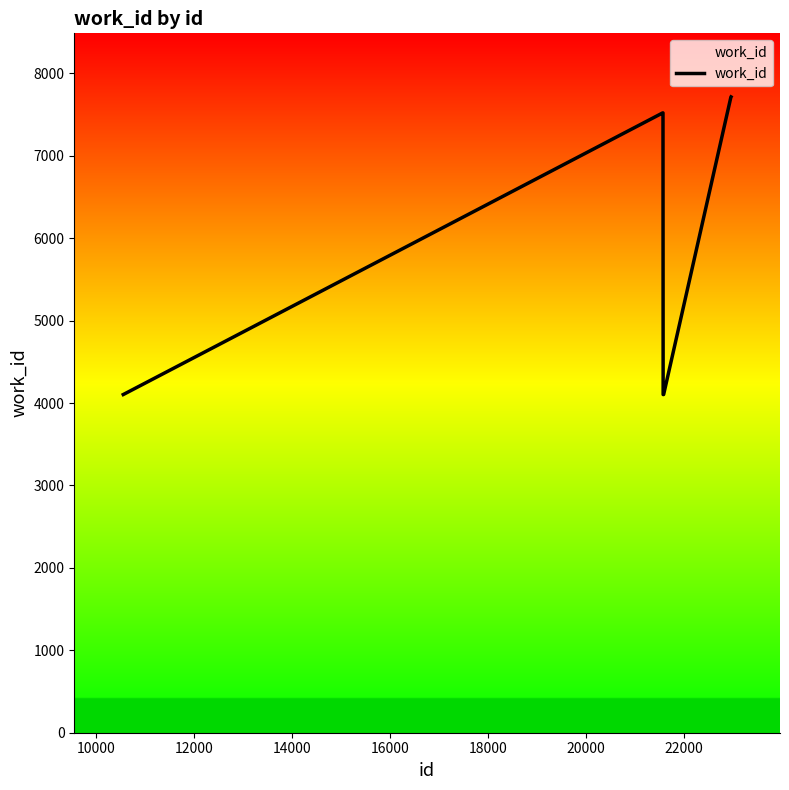

What is the minimum value shown in the chart?

4103